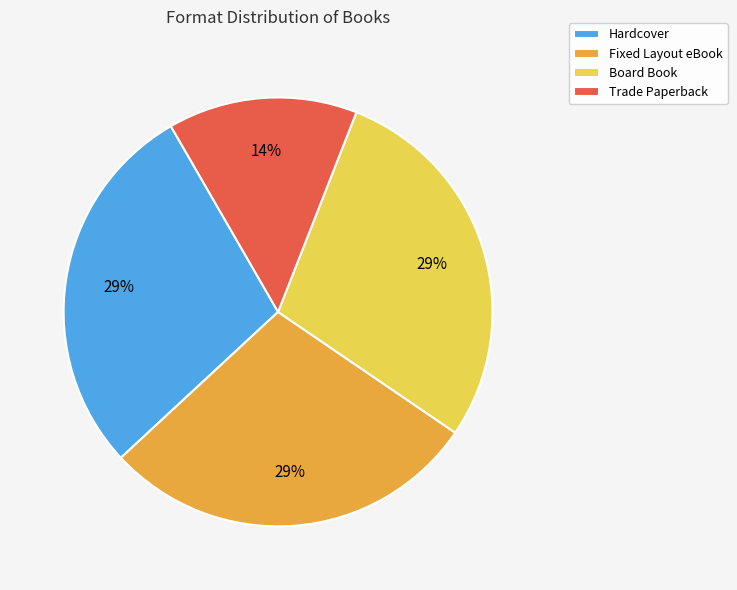

To the nearest percent, what percentage of the pie is Fixed Layout eBook?

29%